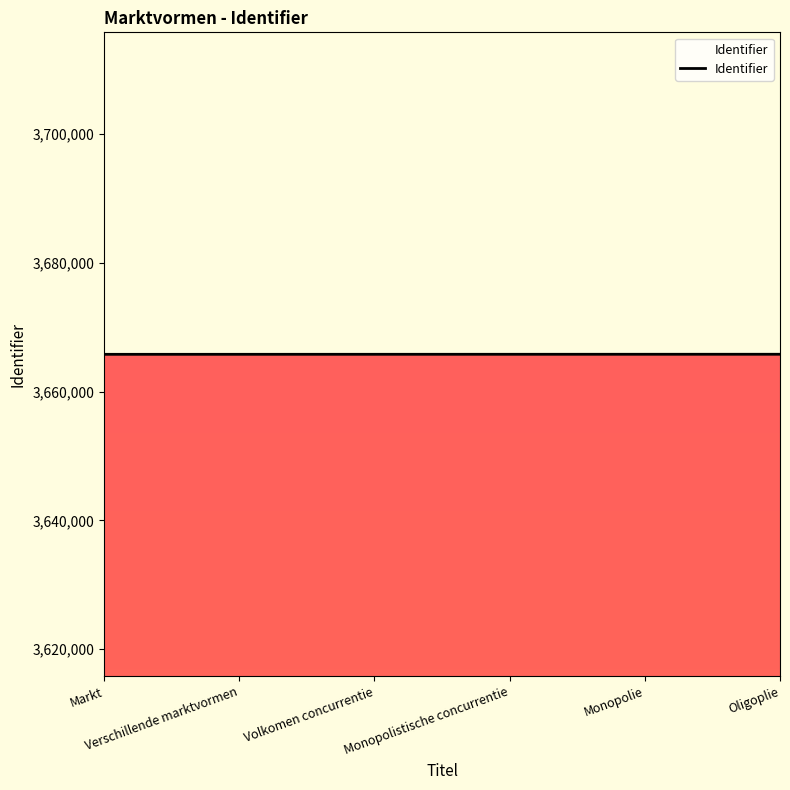

Does the chart have visible grid lines?

No